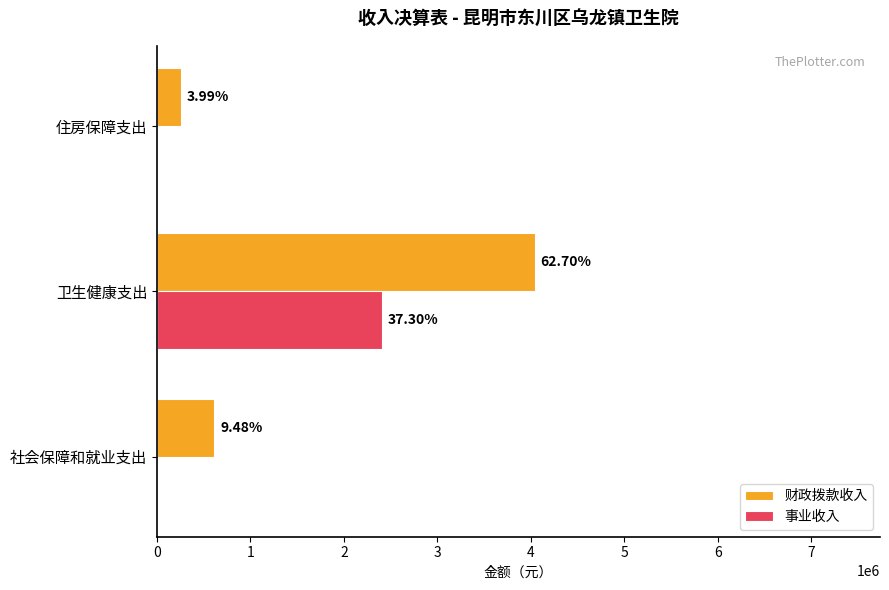

What are all the series names shown in the legend?

财政拨款收入, 事业收入